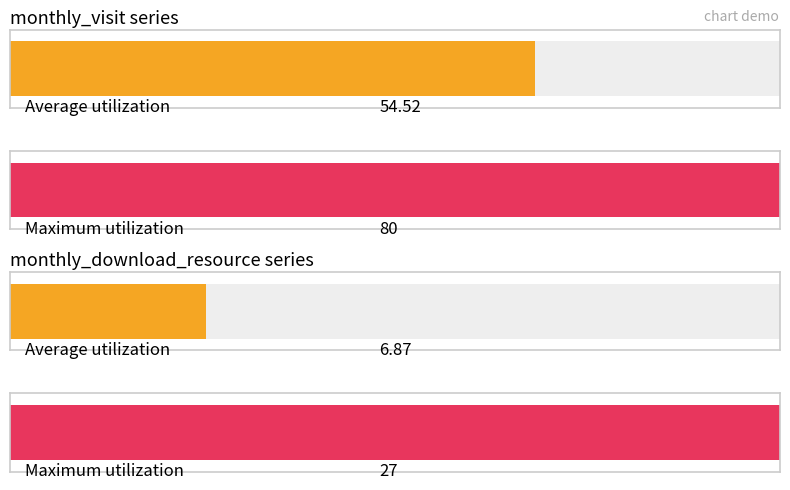

Is the value of monthly_visit at 2024-04 greater than the value of monthly_download_resource at 2023-06?

Yes